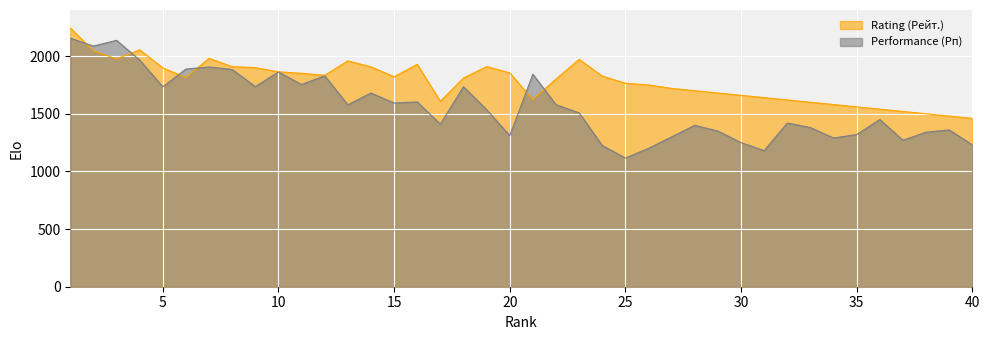

Rank the series by their average value, from lowest to highest.

Performance (Рп), Rating (Рейт.)